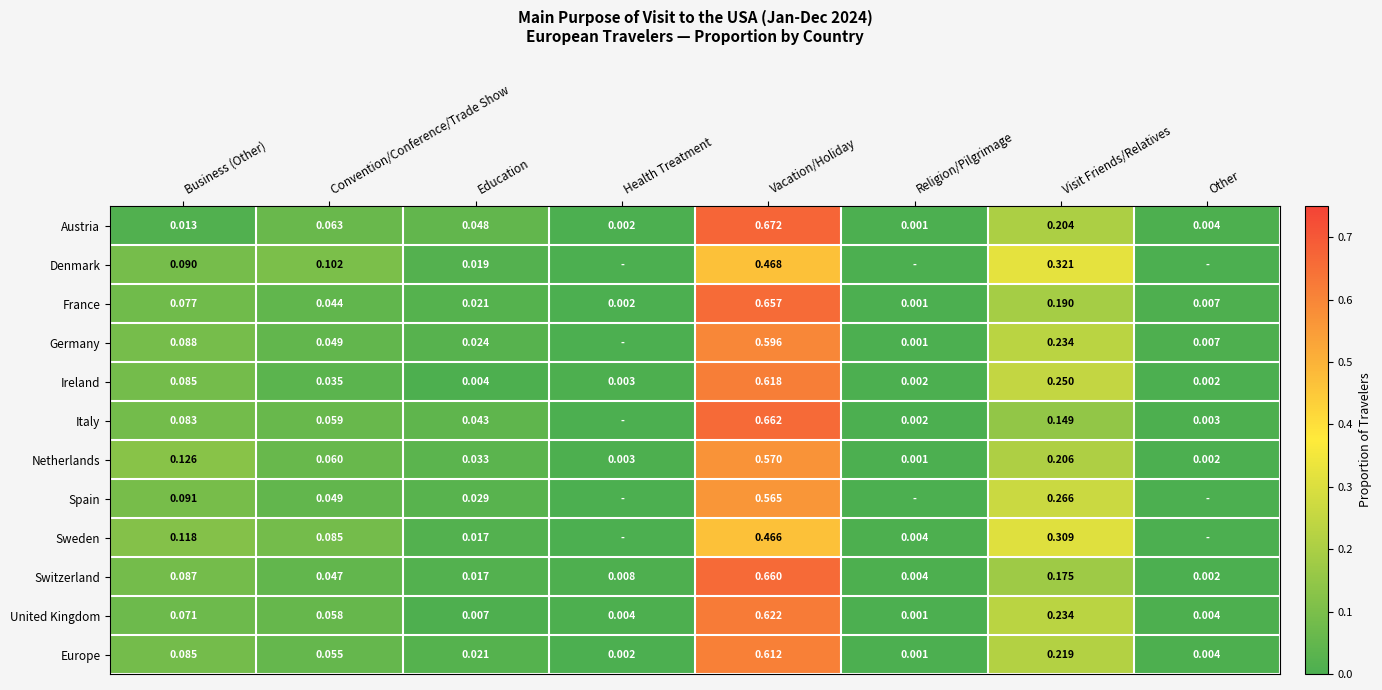

List the series in order of their peak value, highest first.

Austria, Italy, Switzerland, France, United Kingdom, Ireland, Europe, Germany, Netherlands, Spain, Denmark, Sweden